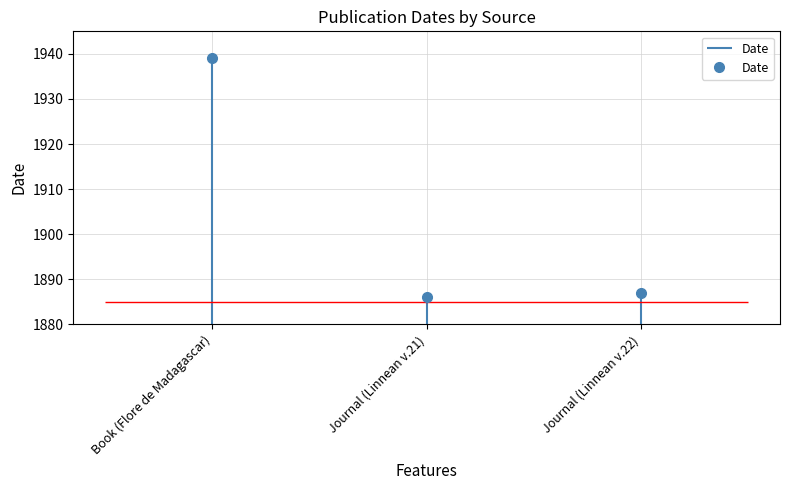

What is the label of the 3rd point from the left?

Journal (Linnean v.22)